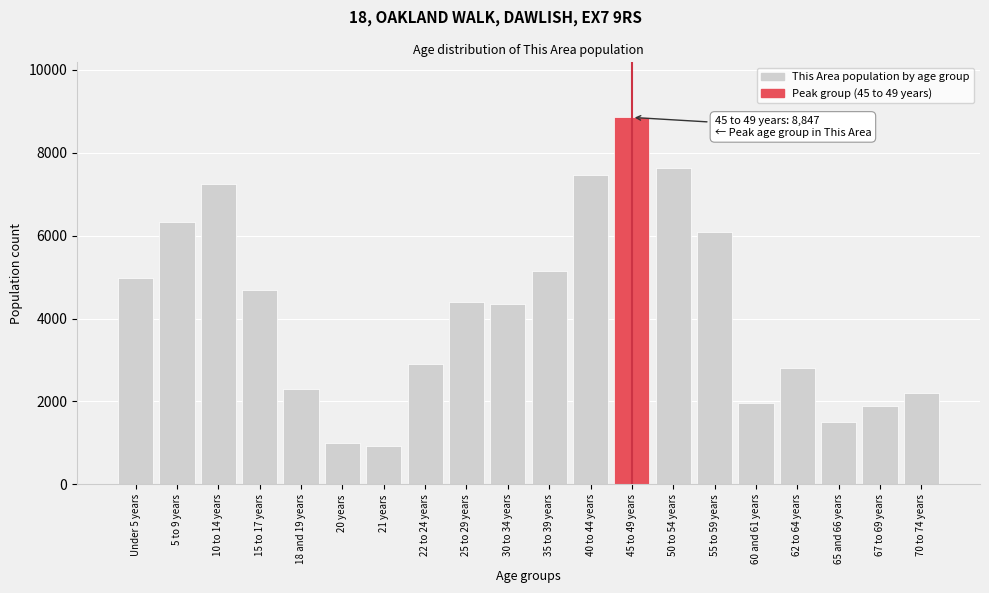

Reading left to right, extract all data points from this chart.

Under 5 years=4988	5 to 9 years=6320	10 to 14 years=7247	15 to 17 years=4676	18 and 19 years=2296	20 years=1004	21 years=916	22 to 24 years=2912	25 to 29 years=4389	30 to 34 years=4345	35 to 39 years=5145	40 to 44 years=7463	45 to 49 years=8847	50 to 54 years=7628	55 to 59 years=6095	60 and 61 years=1975	62 to 64 years=2808	65 and 66 years=1505	67 to 69 years=1883	70 to 74 years=2214